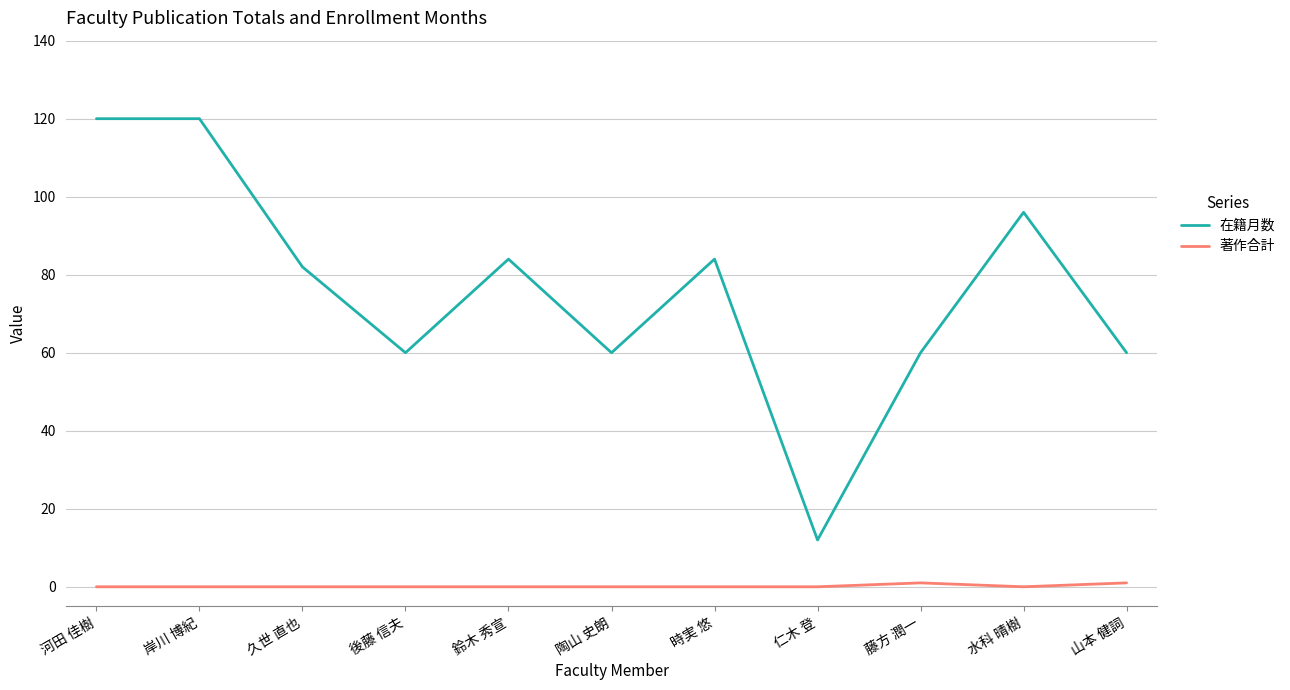

At 藤方 潤一, list the series in order from smallest to largest.

著作合計, 在籍月数